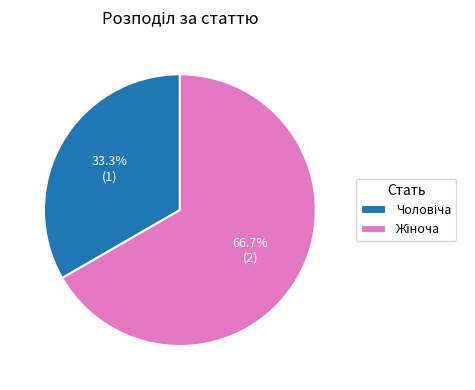

Which category has the biggest portion of the pie?

Жіноча